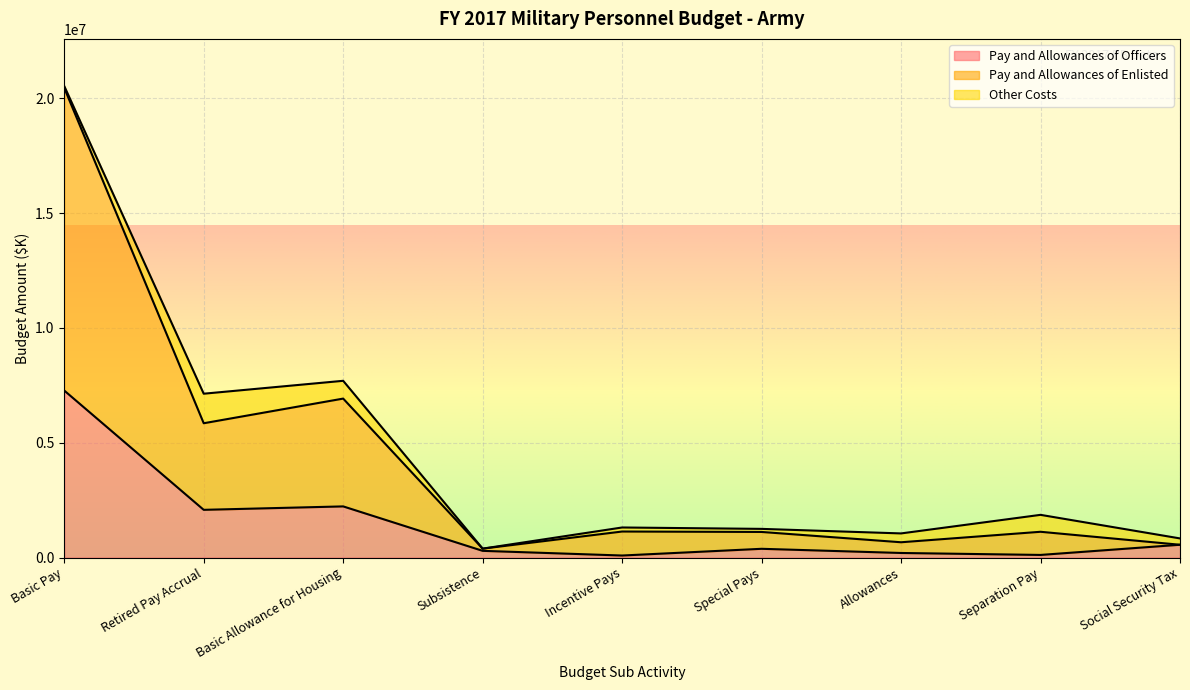

How many data points in Pay and Allowances of Officers are above 380022?

4